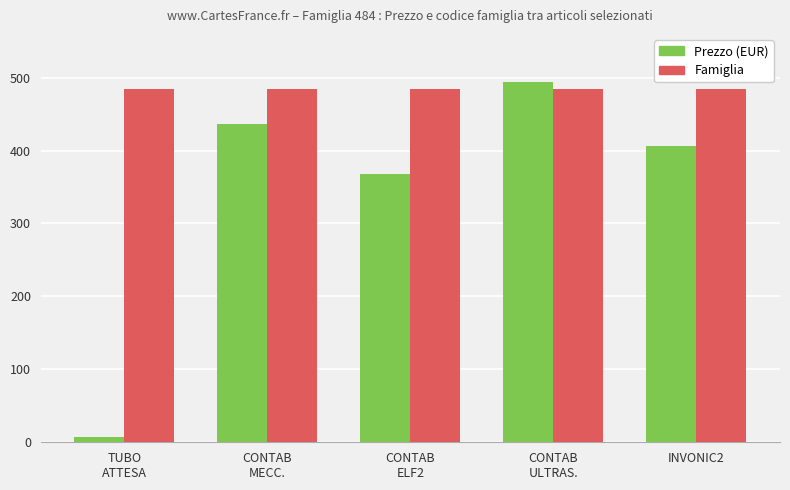

Is it true that Famiglia equals 484.0 at TUBO
ATTESA?

True